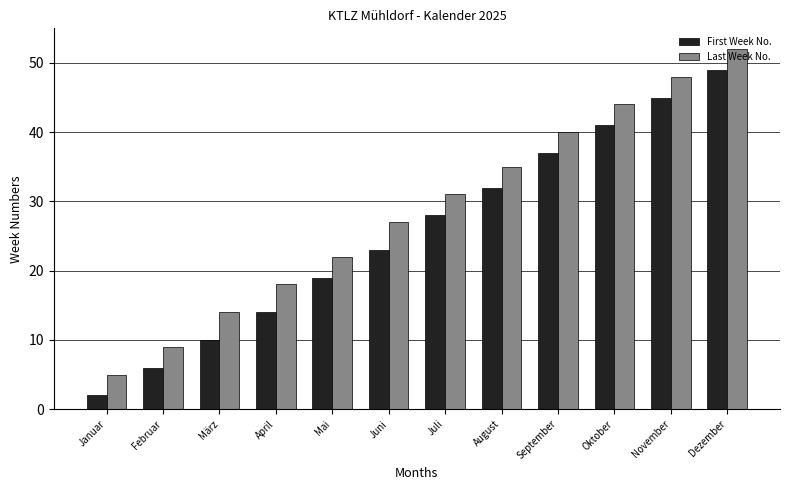

The First Week No. series shows 43 at August. True or false?

False